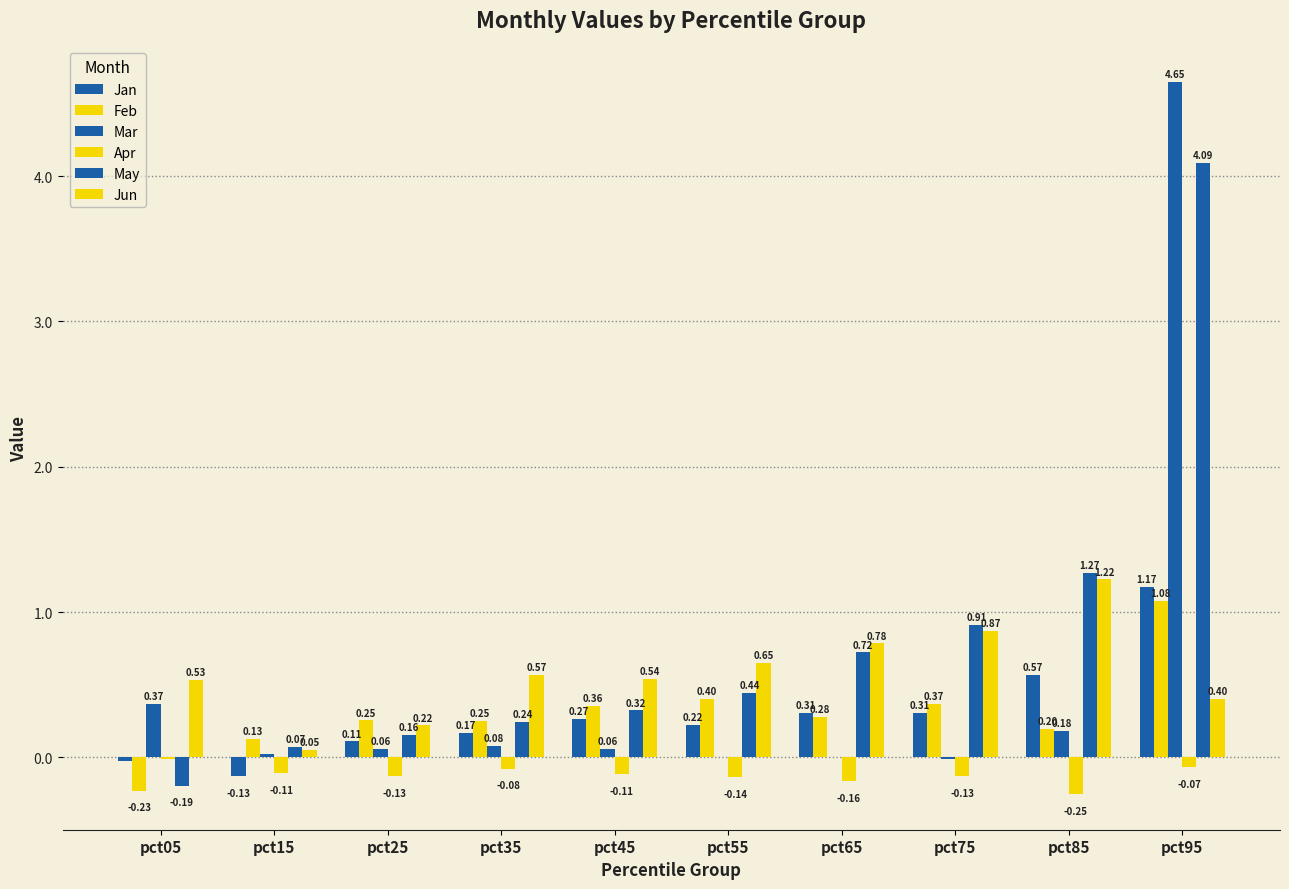

How many categories are shown in the chart?

10